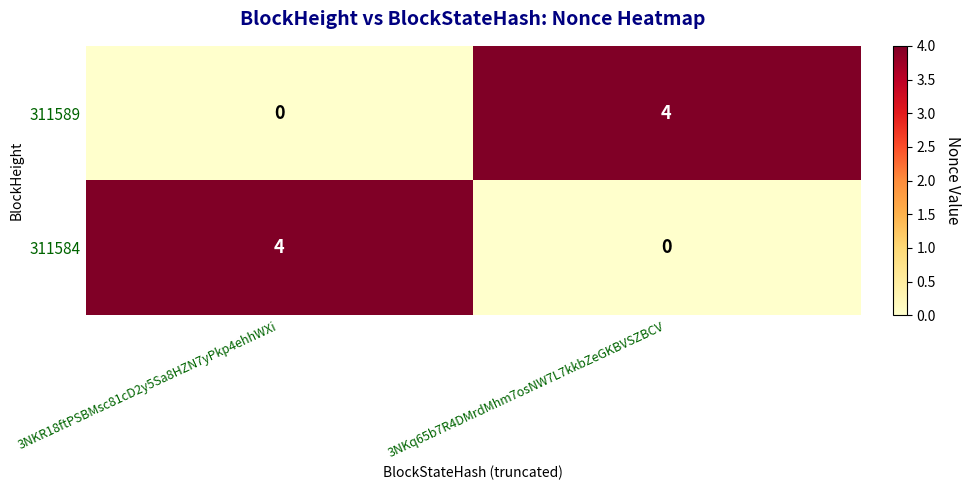

Is the value of 311589 at 3NKq65b7R4DMrdMhm7osNW7L7kkbZeGKBVSZBCV greater than the value of 311584 at 3NKq65b7R4DMrdMhm7osNW7L7kkbZeGKBVSZBCV?

Yes